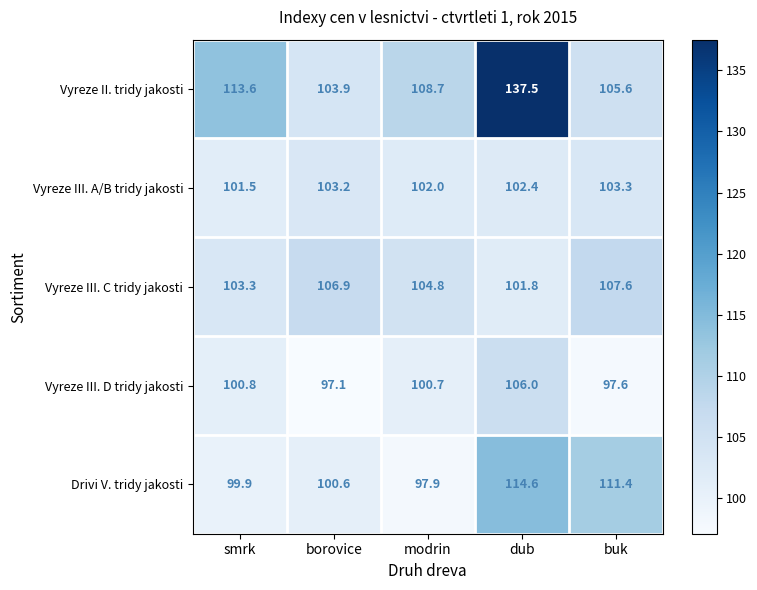

The value of Vyreze III. D tridy jakosti at borovice is 151.8. True or false?

False